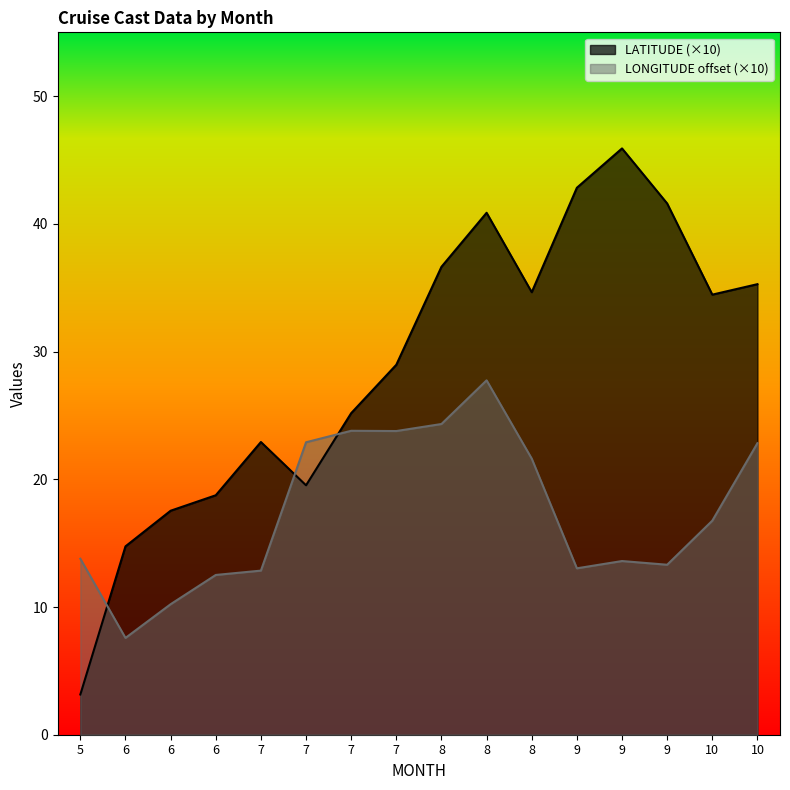

List the series in order of their overall mean, highest first.

LATITUDE (×10), LONGITUDE offset (×10)